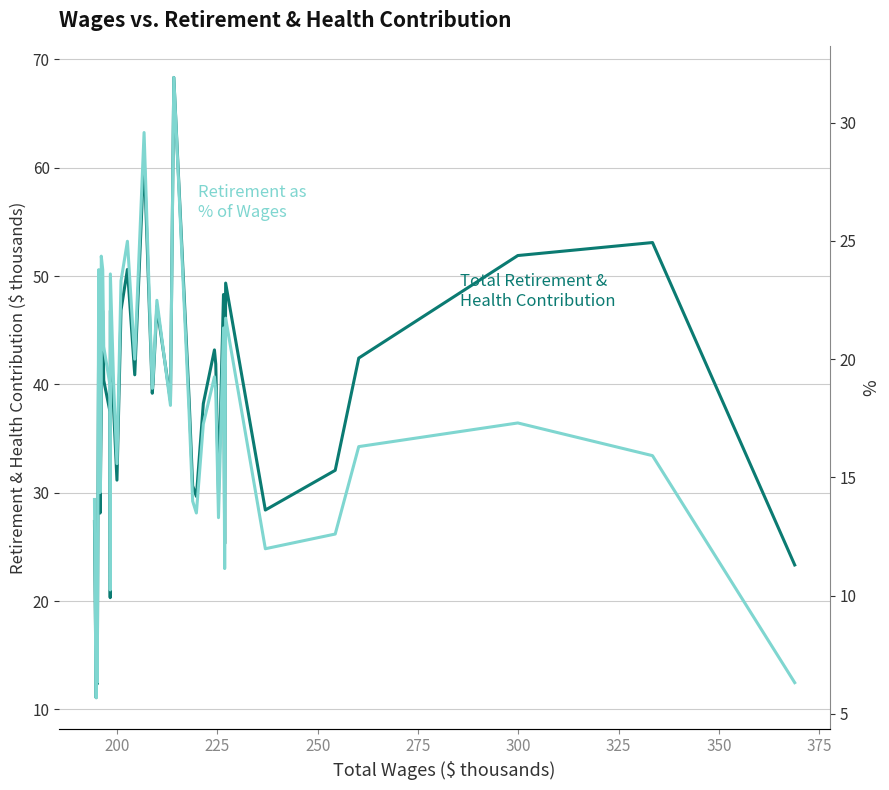

Is it true that Total Retirement & Health Contribution equals 30.6 at 12?

False